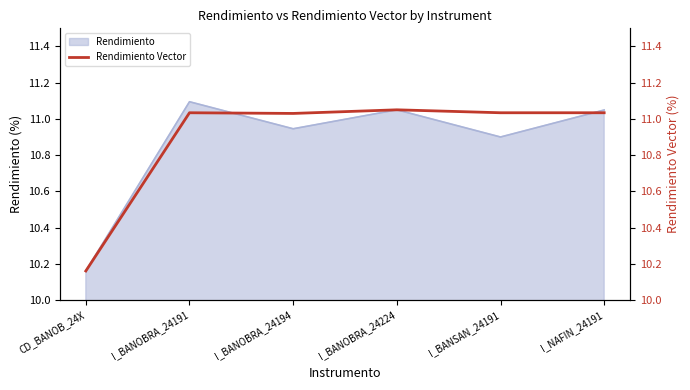

What is the label of the 6th point from the left?

I_NAFIN_24191